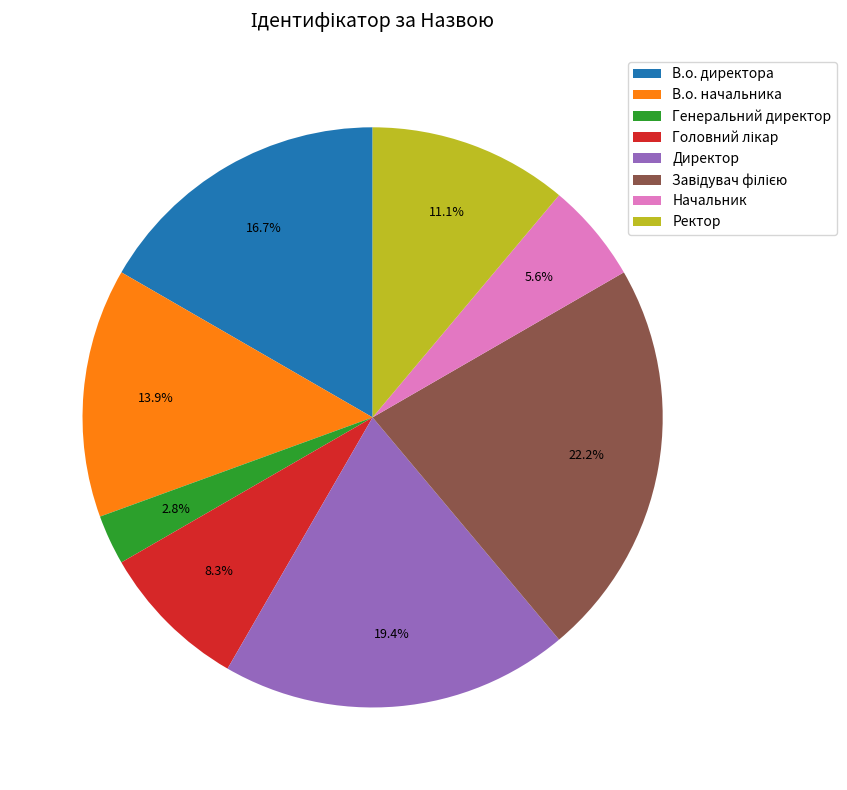

Combined, what portion of the pie is В.о. начальника and Директор?

33.3%